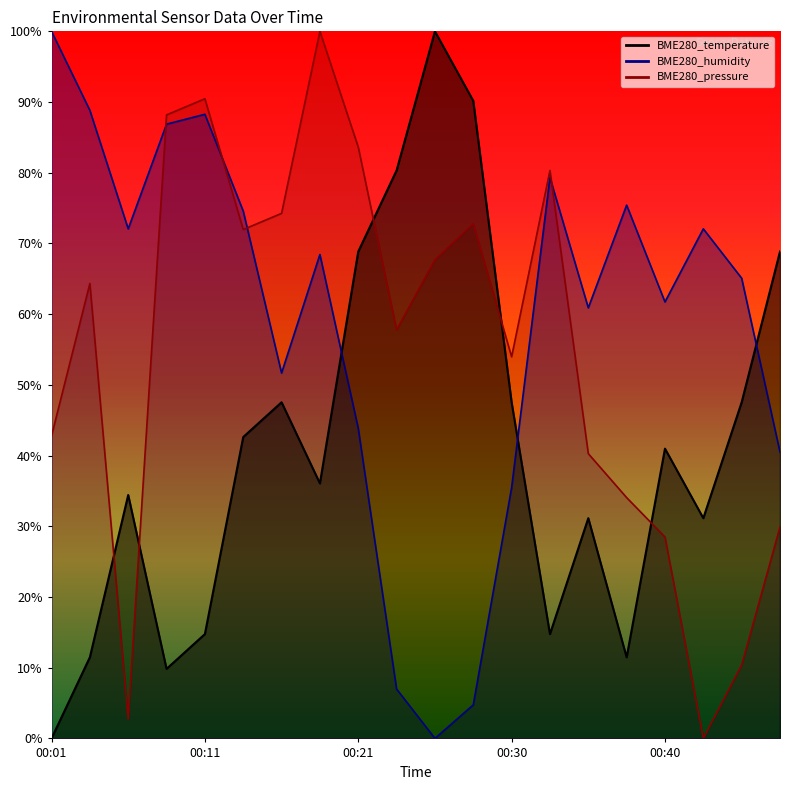

How many distinct data groups are displayed?

3